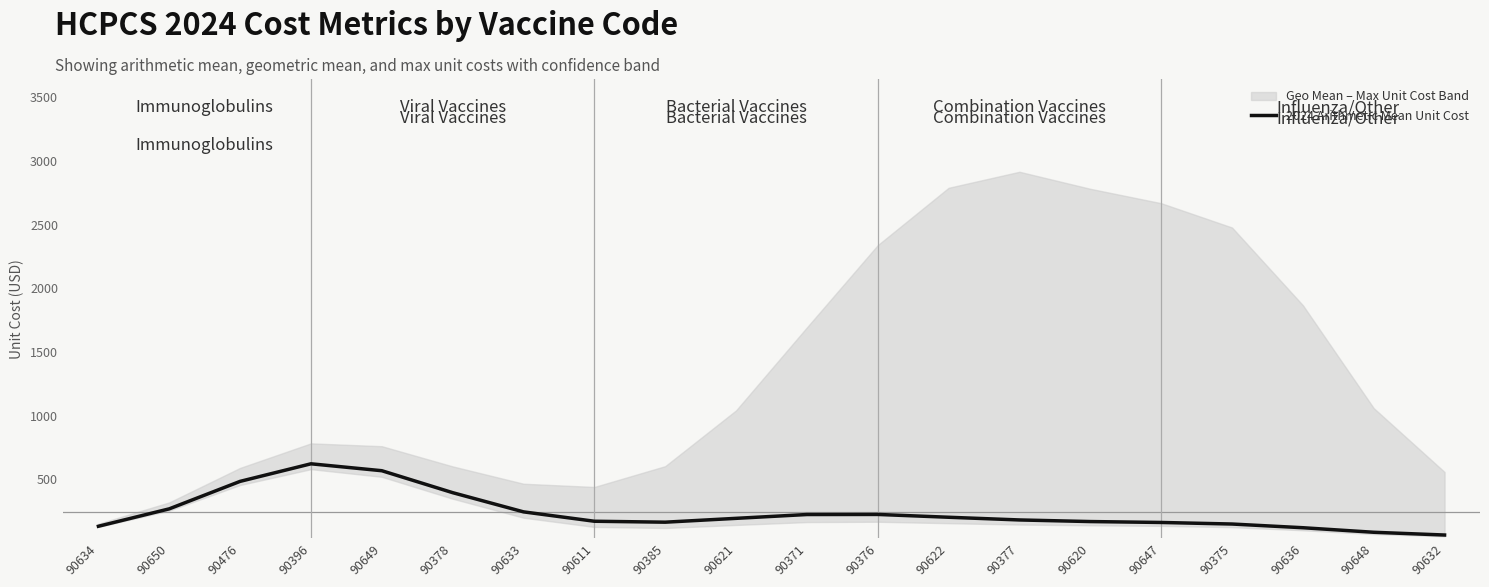

How many interior local valleys (lower than both neighbors) does the data have?

1